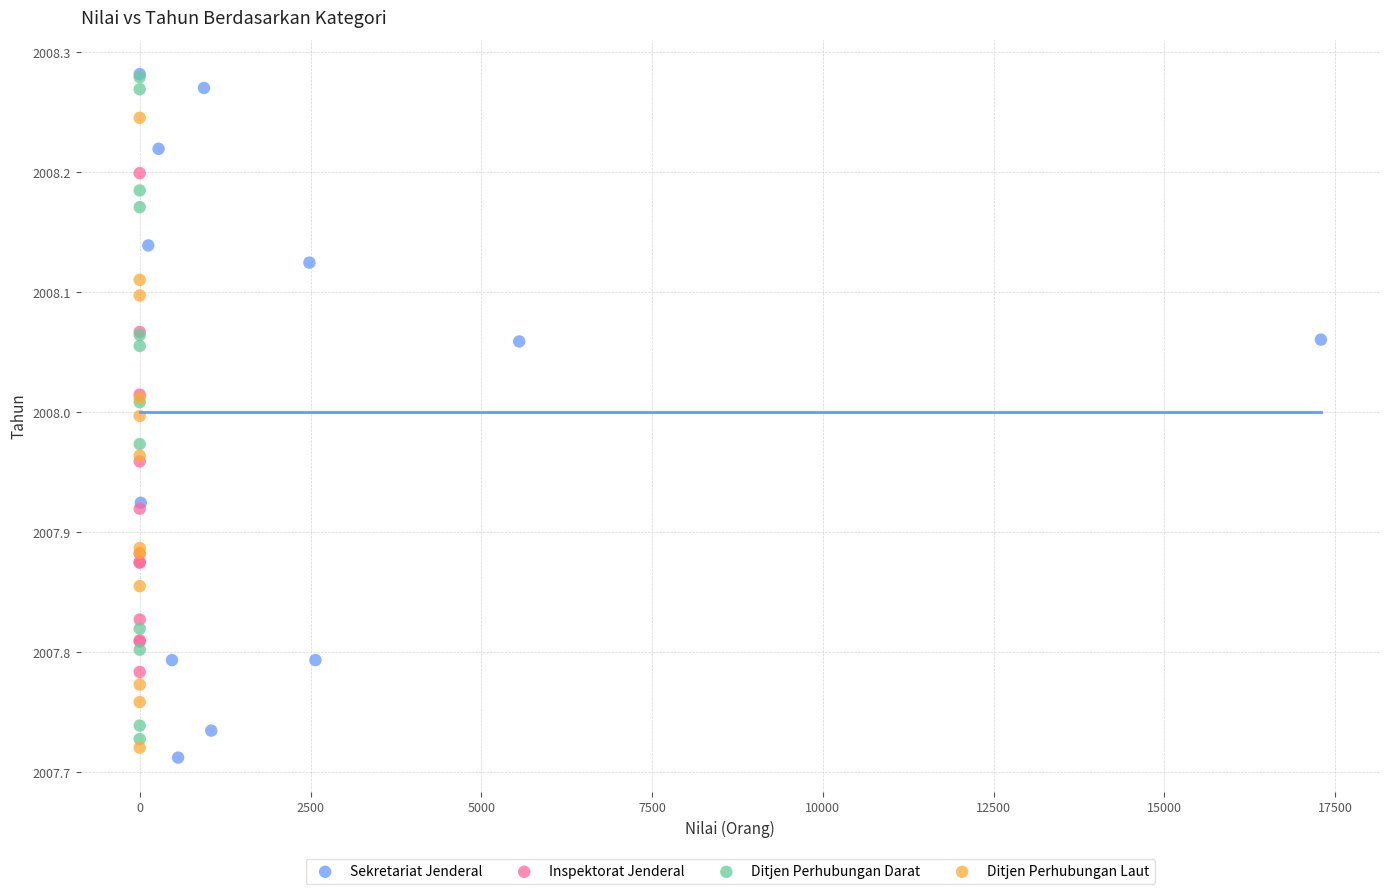

What are all the series names shown in the legend?

Sekretariat Jenderal, Inspektorat Jenderal, Ditjen Perhubungan Darat, Ditjen Perhubungan Laut